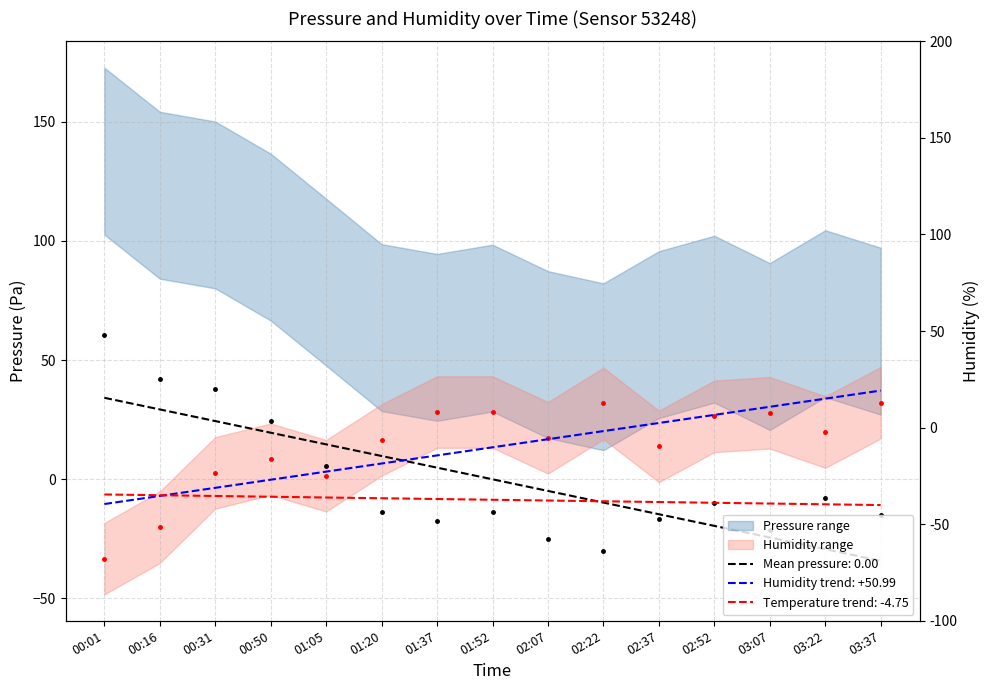

Reading left to right, transcribe all the data shown in this chart.

pressure: 60.5	42.0	37.9	24.4	5.5	-13.5	-17.6	-13.7	-24.8	-30.0	-16.5	-10.0	-21.5	-7.7	-15.0
humidity: -33.3	-20.1	2.7	8.4	1.5	16.5	28.2	28.2	17.4	31.8	13.8	26.4	27.9	19.8	32.1